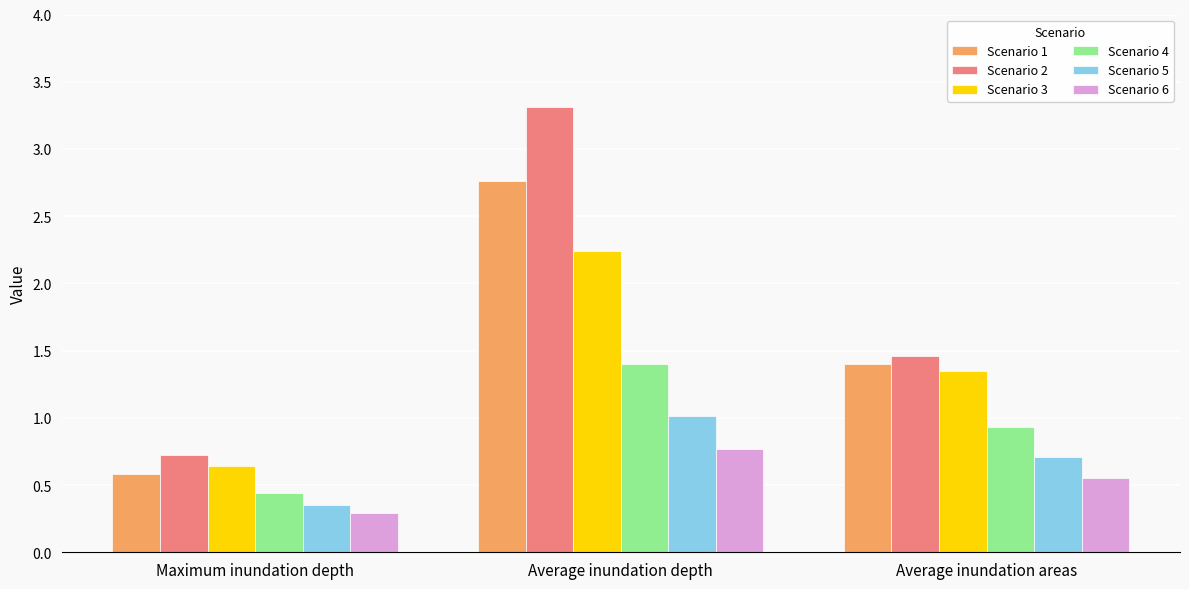

The Scenario 3 series shows 3.4 at Average inundation depth. True or false?

False